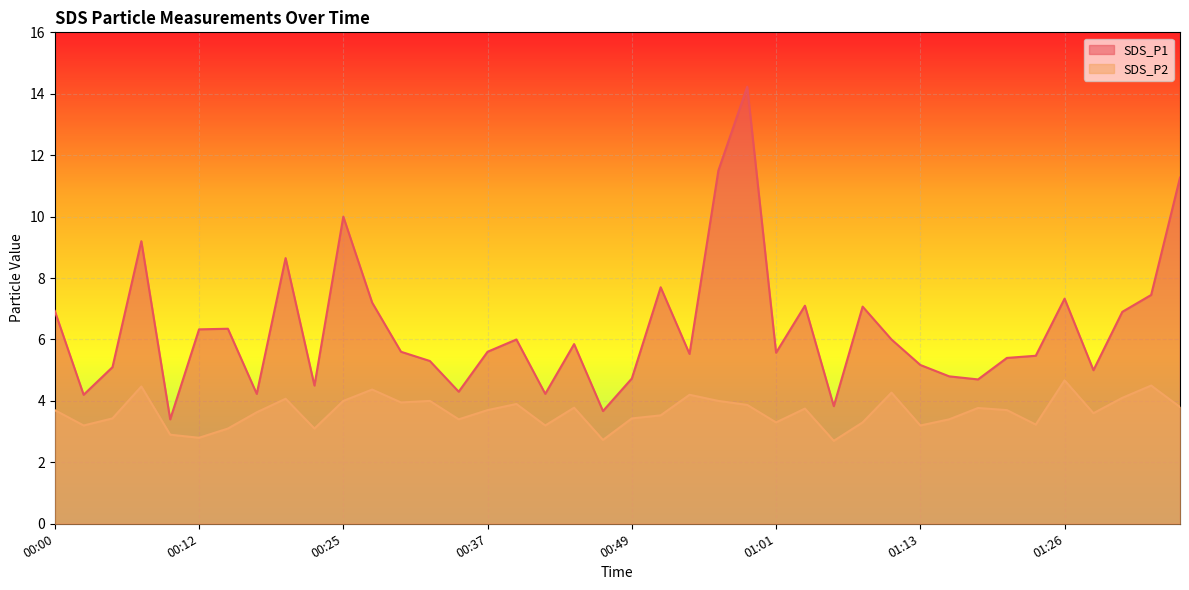

How many lines are shown in the chart?

2